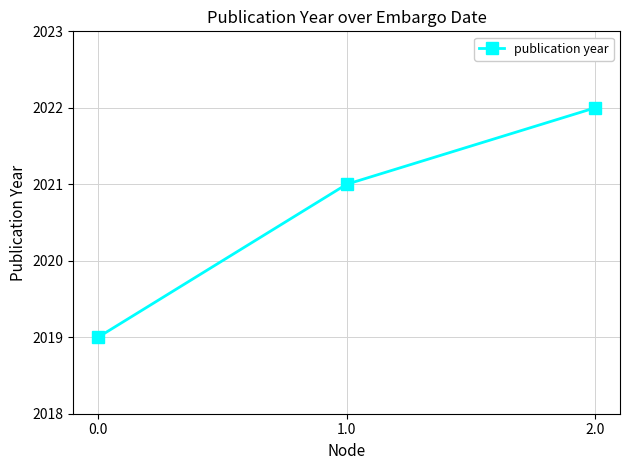

Approximately how many times larger is the value at 1.0 compared to 0.0?

1.0